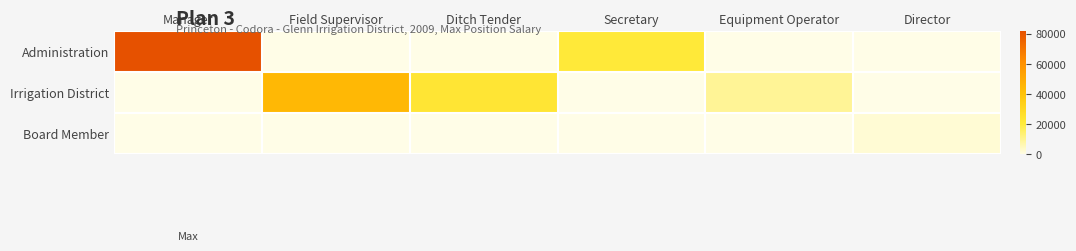

Which series has the widest spread of values?

Administration